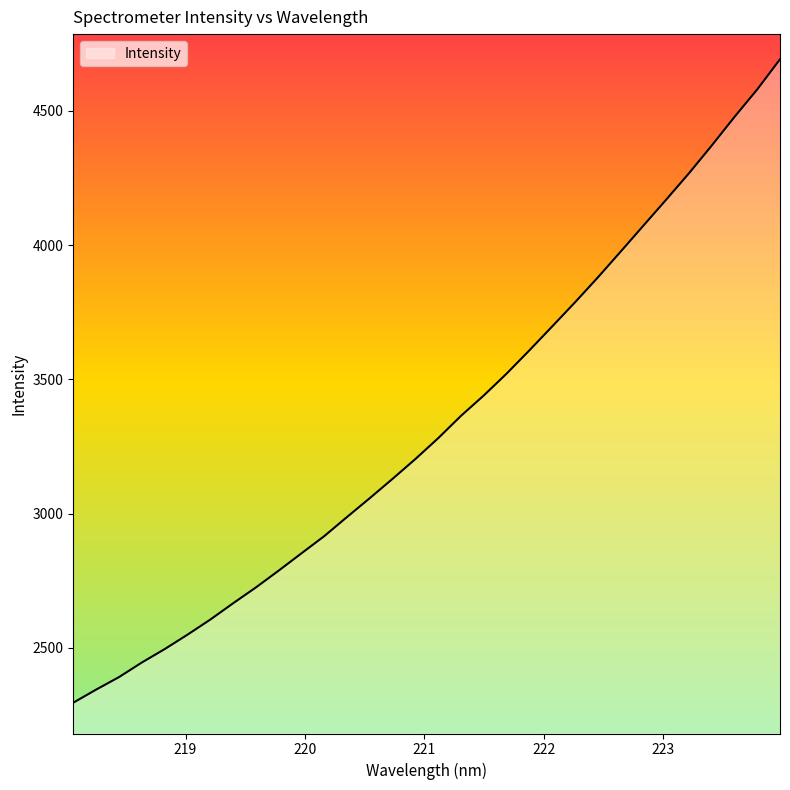

What is the maximum value shown in the chart?

4692.4